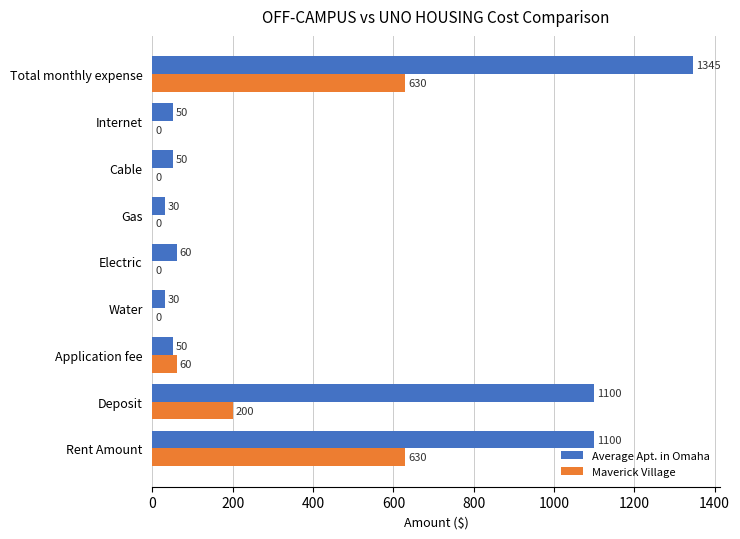

Which label corresponds to the largest value in the chart?

Total monthly expense